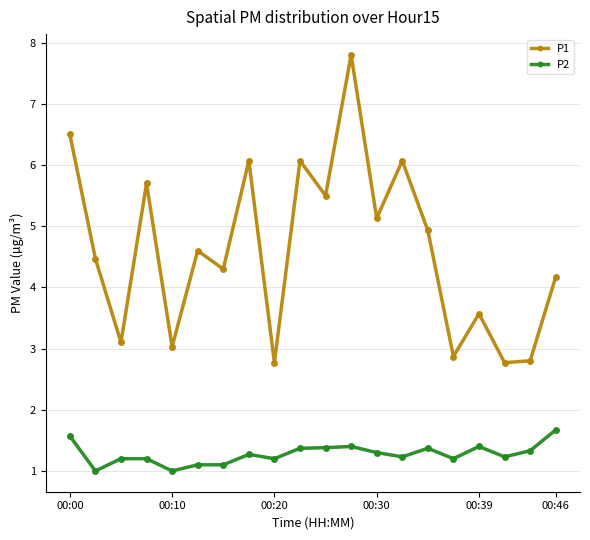

In P1, how many points are lower than both neighbors (excluding endpoints)?

8